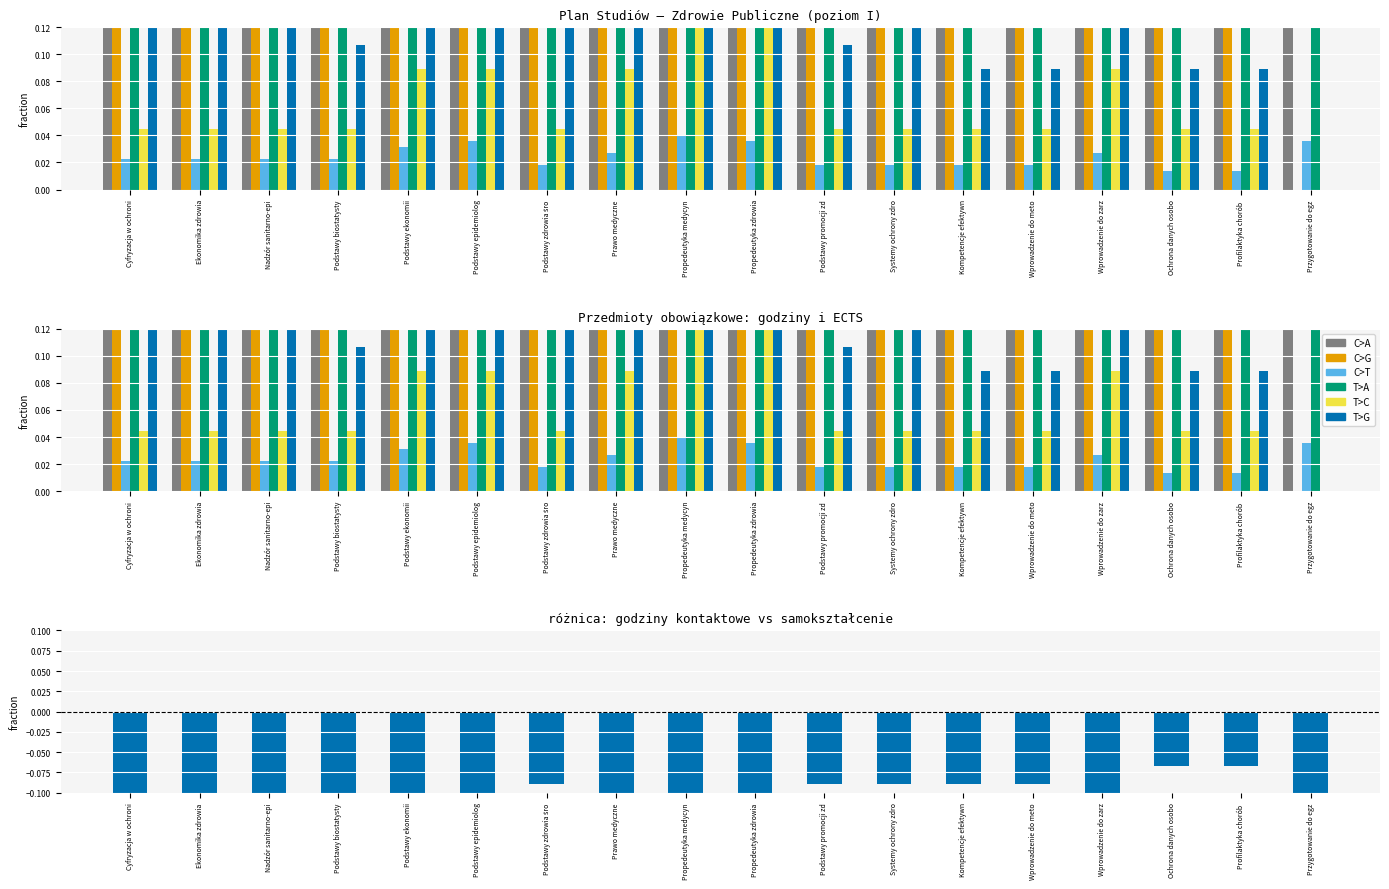

What is the total value across all series at Prawo medyczne?

1.6